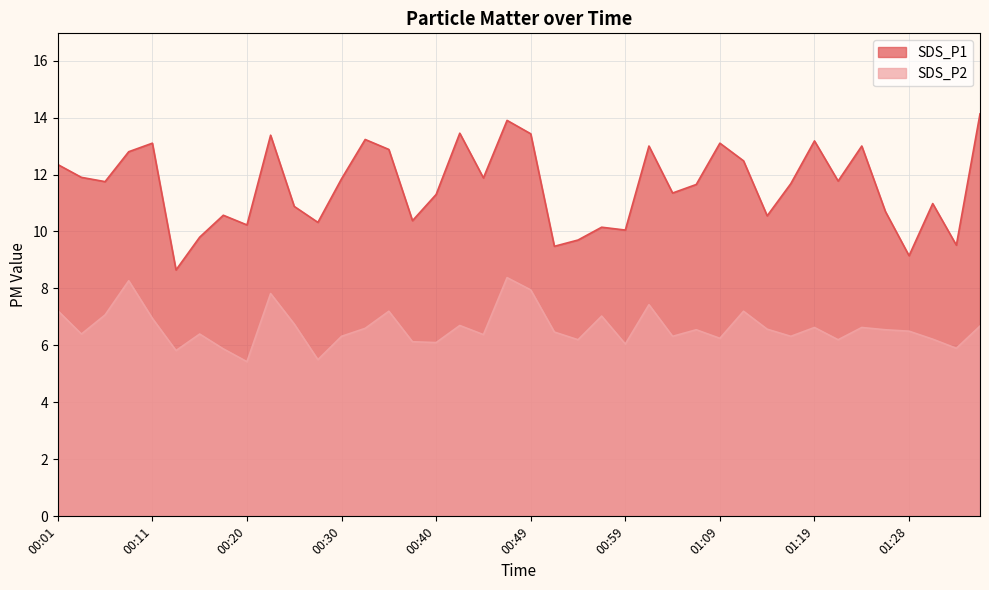

How many data points does each series have?

40